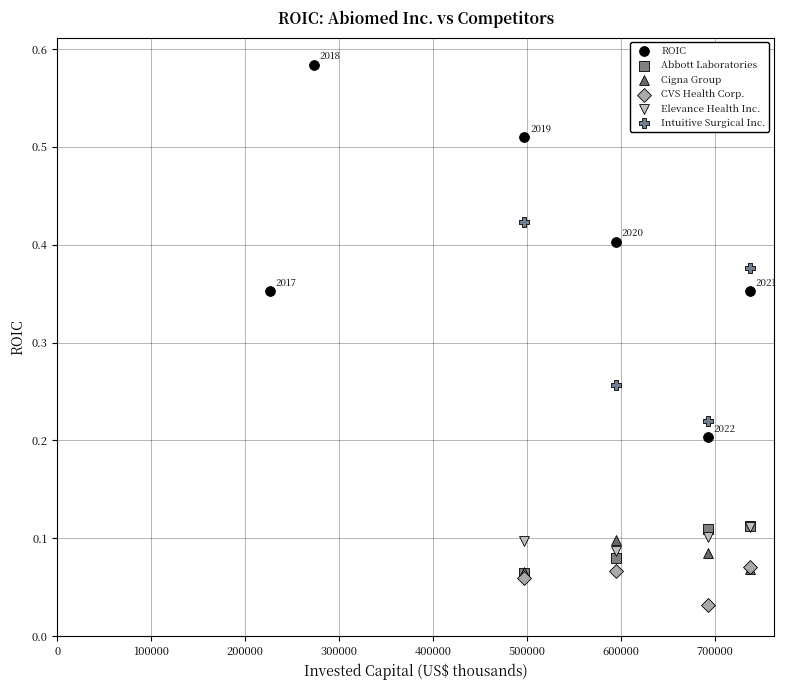

Which series reaches the minimum Y coordinate?

CVS Health Corp.